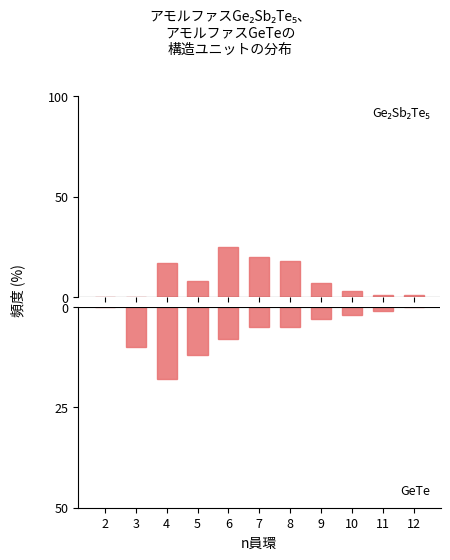

Reading right to left, list all the values displayed in this chart.

Ge₂Sb₂Te₅: 12=1	11=1	10=3	9=7	8=18	7=20	6=25	5=8	4=17	3=0	2=0
GeTe: 12=0	11=1	10=2	9=3	8=5	7=5	6=8	5=12	4=18	3=10	2=0